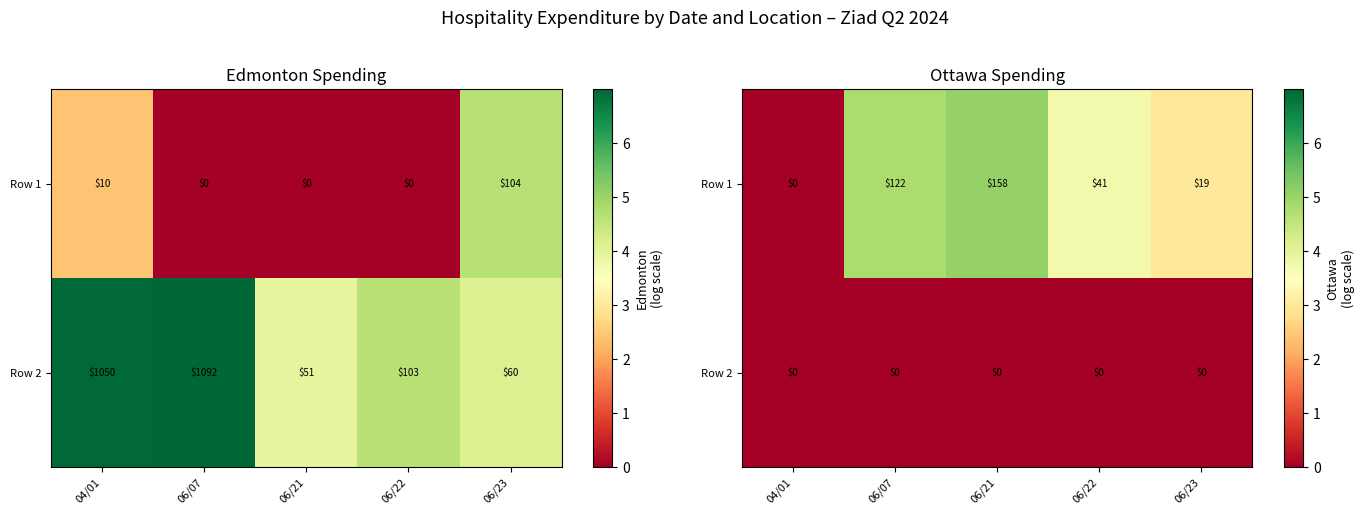

Which category has the highest value across all series?

06/21